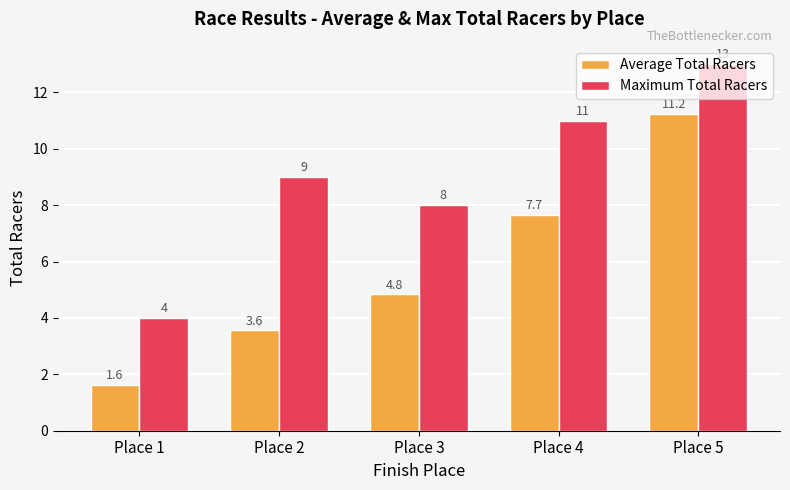

True or false: Maximum Total Racers has a value of 4.0 at Place 1.

True